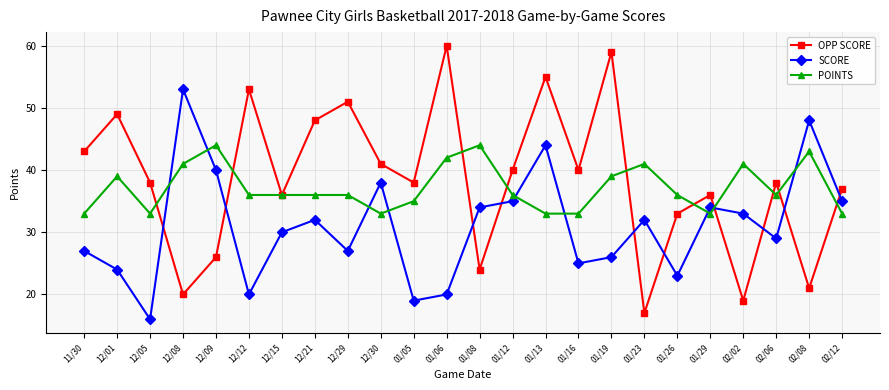

Rank the series by their maximum value, from lowest to highest.

POINTS, SCORE, OPP SCORE